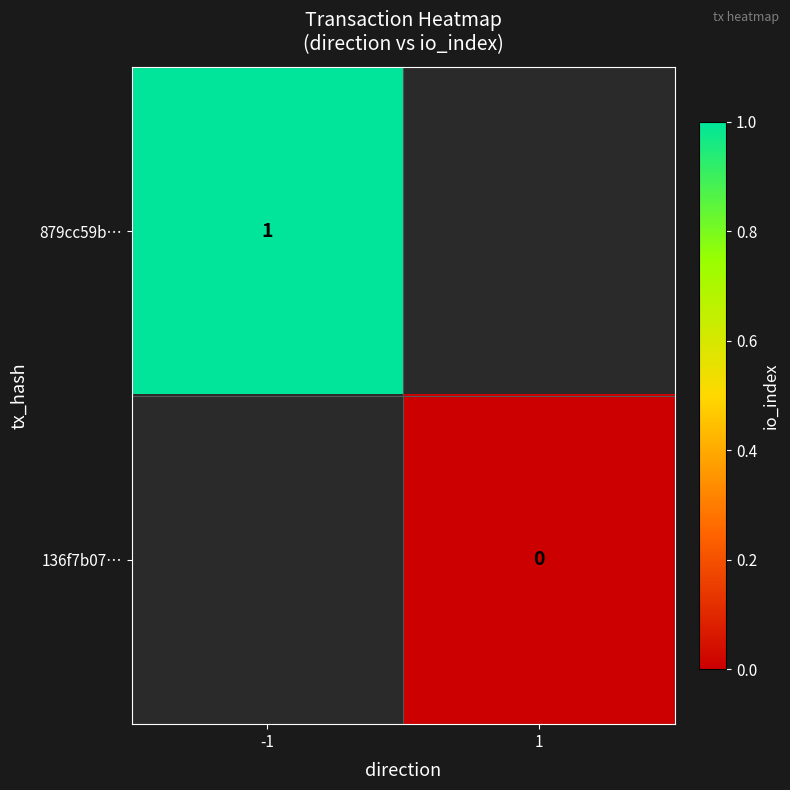

Count the number of data series in this chart.

2